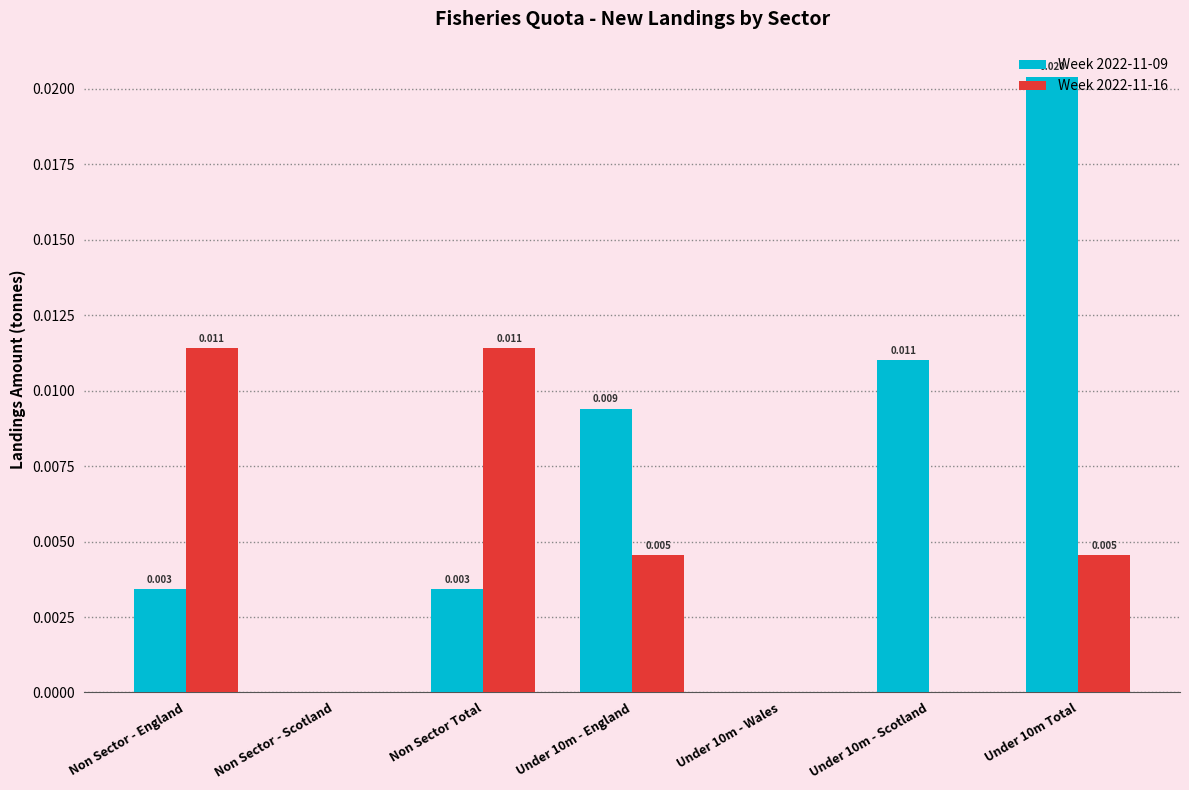

The Week 2022-11-09 series shows 0.0 at Under 10m - Wales. True or false?

True